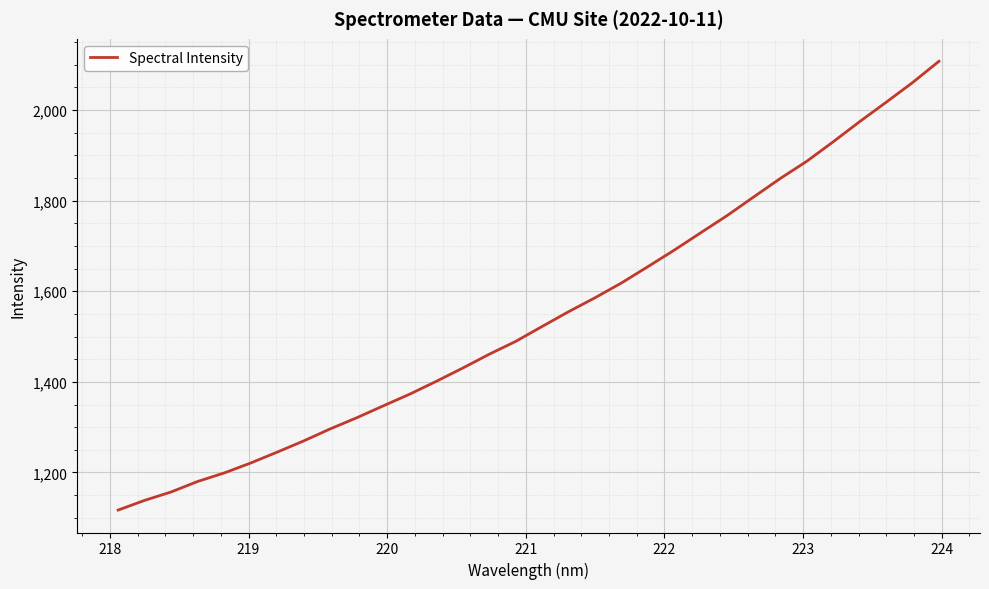

What is the maximum value shown in the chart?

2107.4